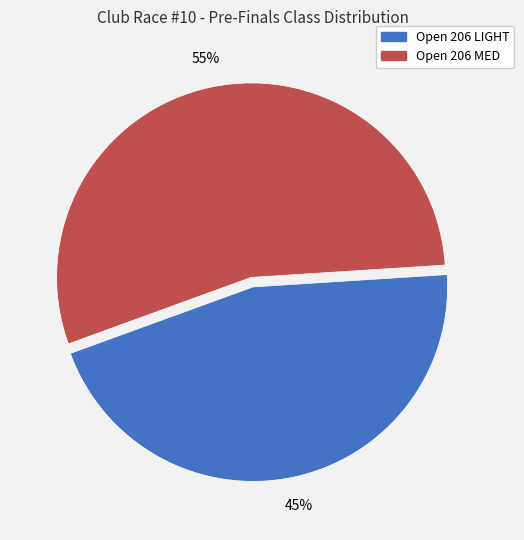

What is the majority slice?

Open 206 MED